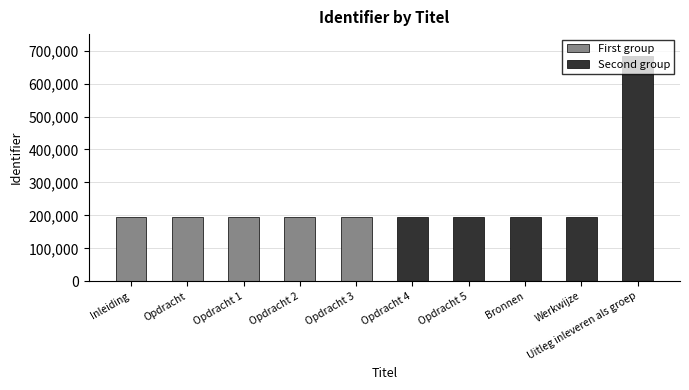

Count the number of data series in this chart.

2